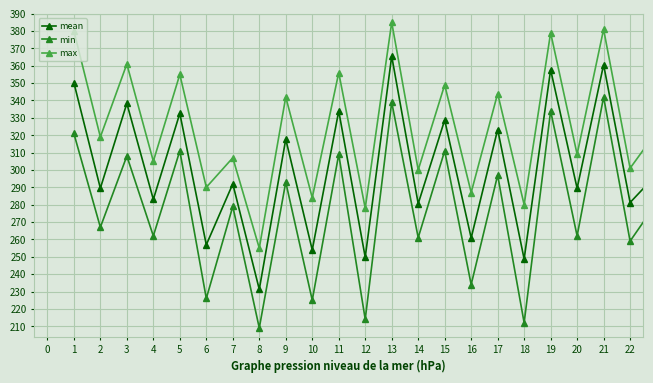

True or false: min and max intersect in this chart.

False